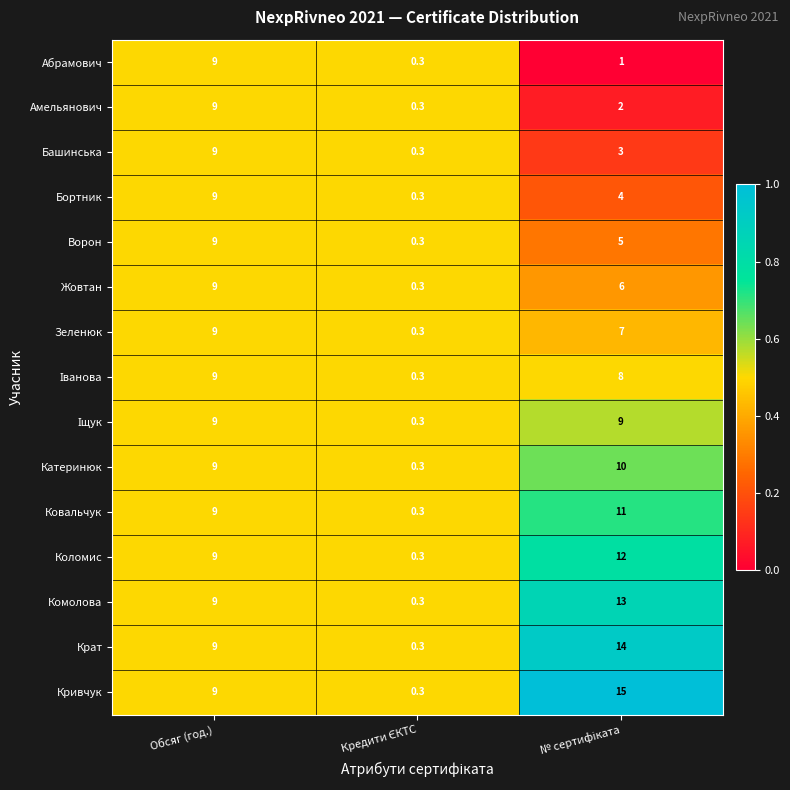

Which series has the widest spread of values?

Кривчук